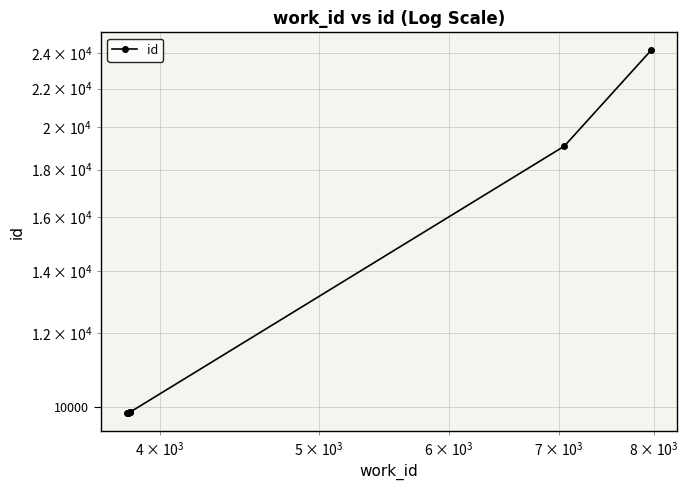

What is the greatest value displayed?

24173